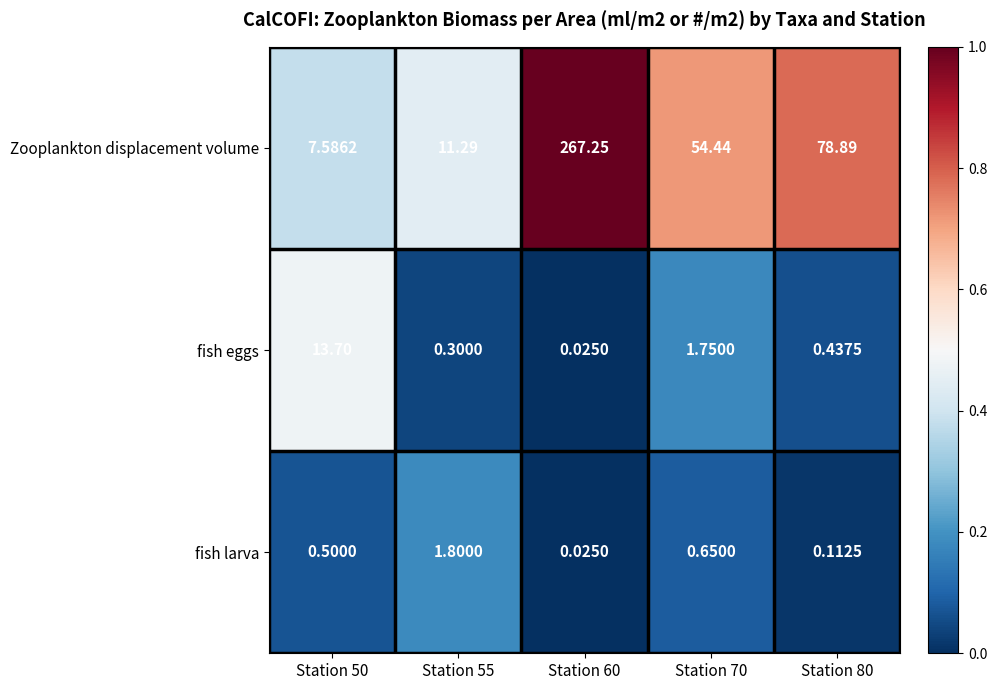

At Station 80, list the series in order from smallest to largest.

fish larva, fish eggs, Zooplankton displacement volume